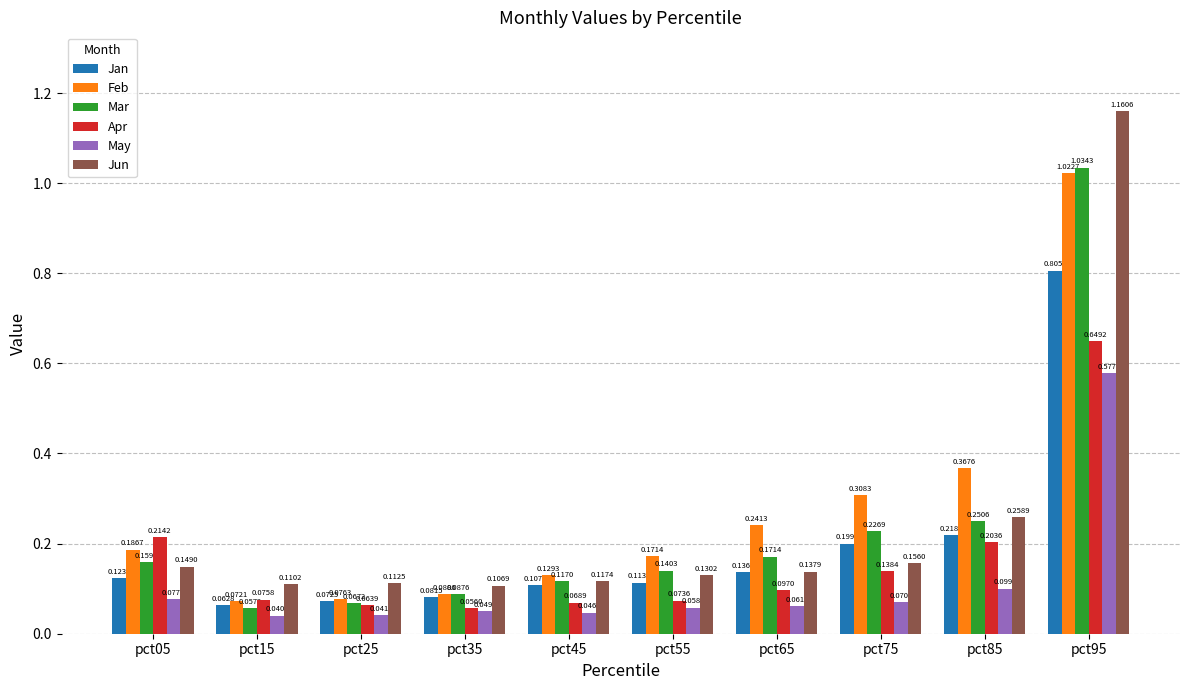

Rank the categories by Mar value from highest to lowest.

pct95, pct85, pct75, pct65, pct05, pct55, pct45, pct35, pct25, pct15